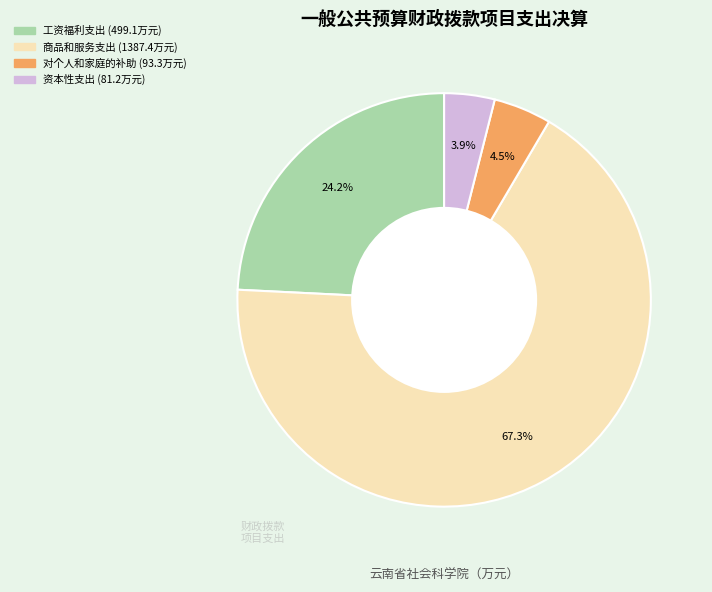

Does any single category account for the majority?

Yes